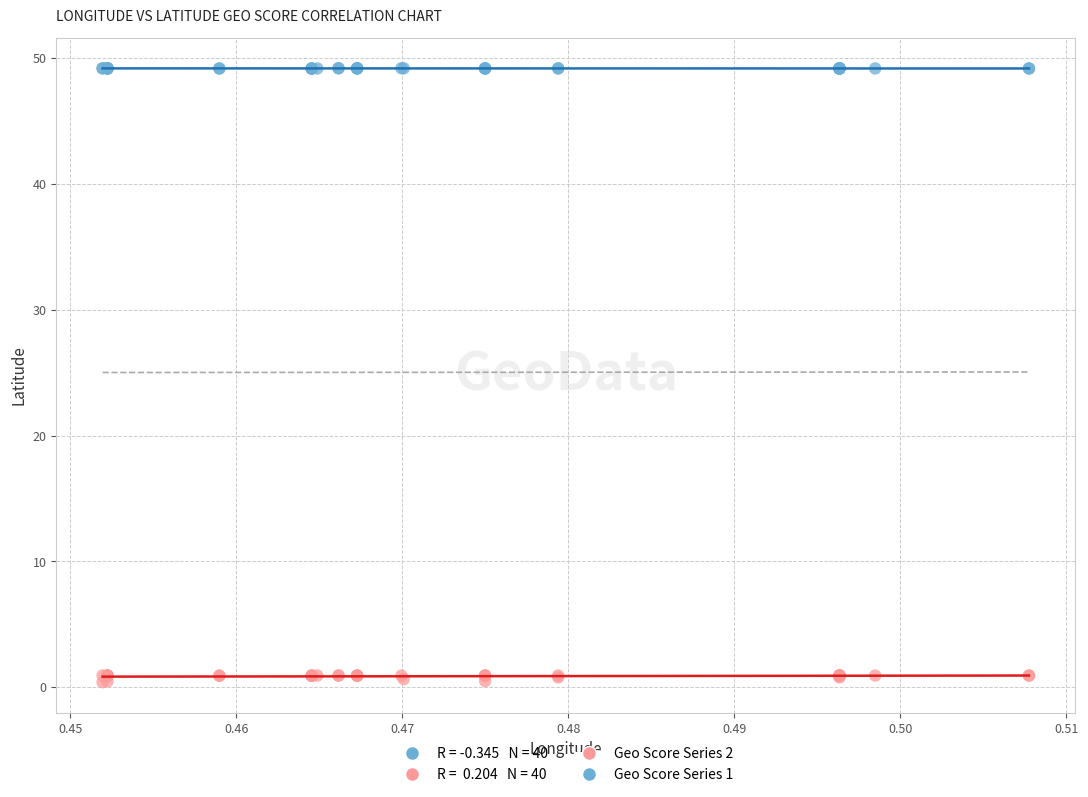

Which series reaches the minimum Y coordinate?

Geo Score Series 2